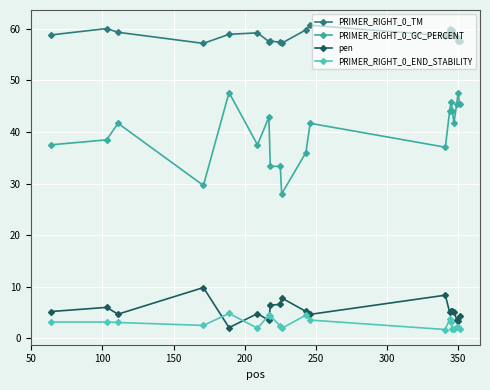

What is the minimum value shown in the chart?

1.7